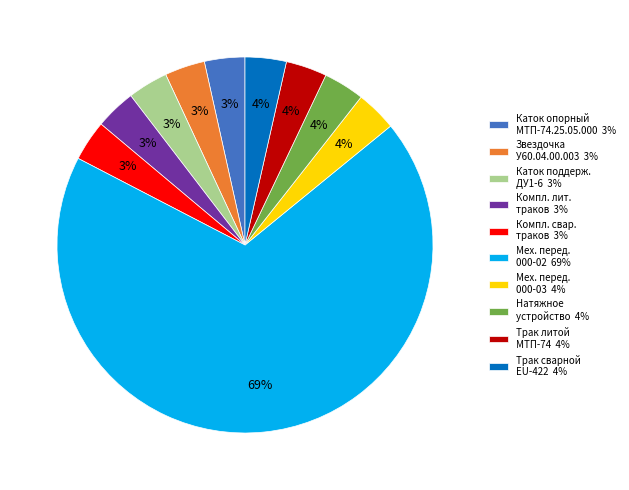

What is the majority slice?

Мех. перед. 000-02 69%